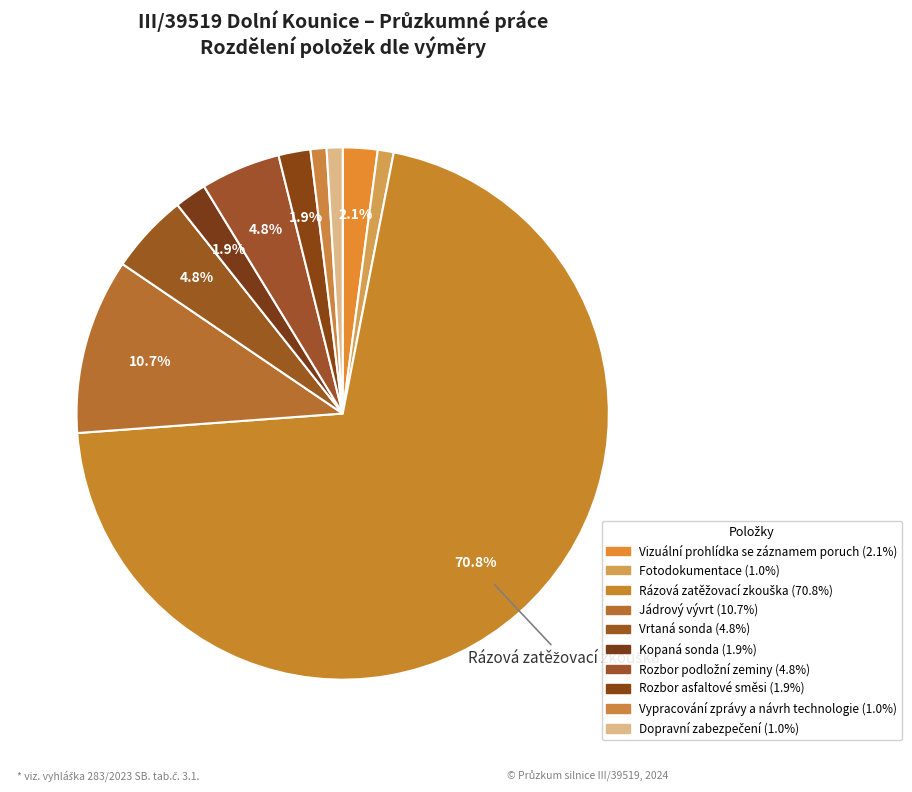

How many segments does this pie chart have?

10